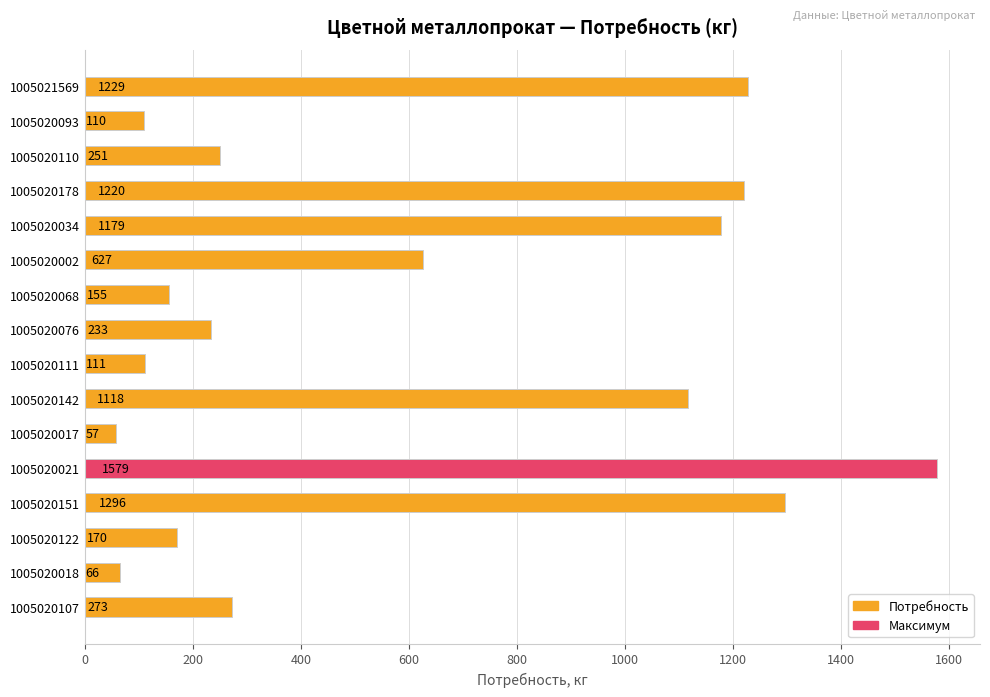

What is the sum of all values?

9674